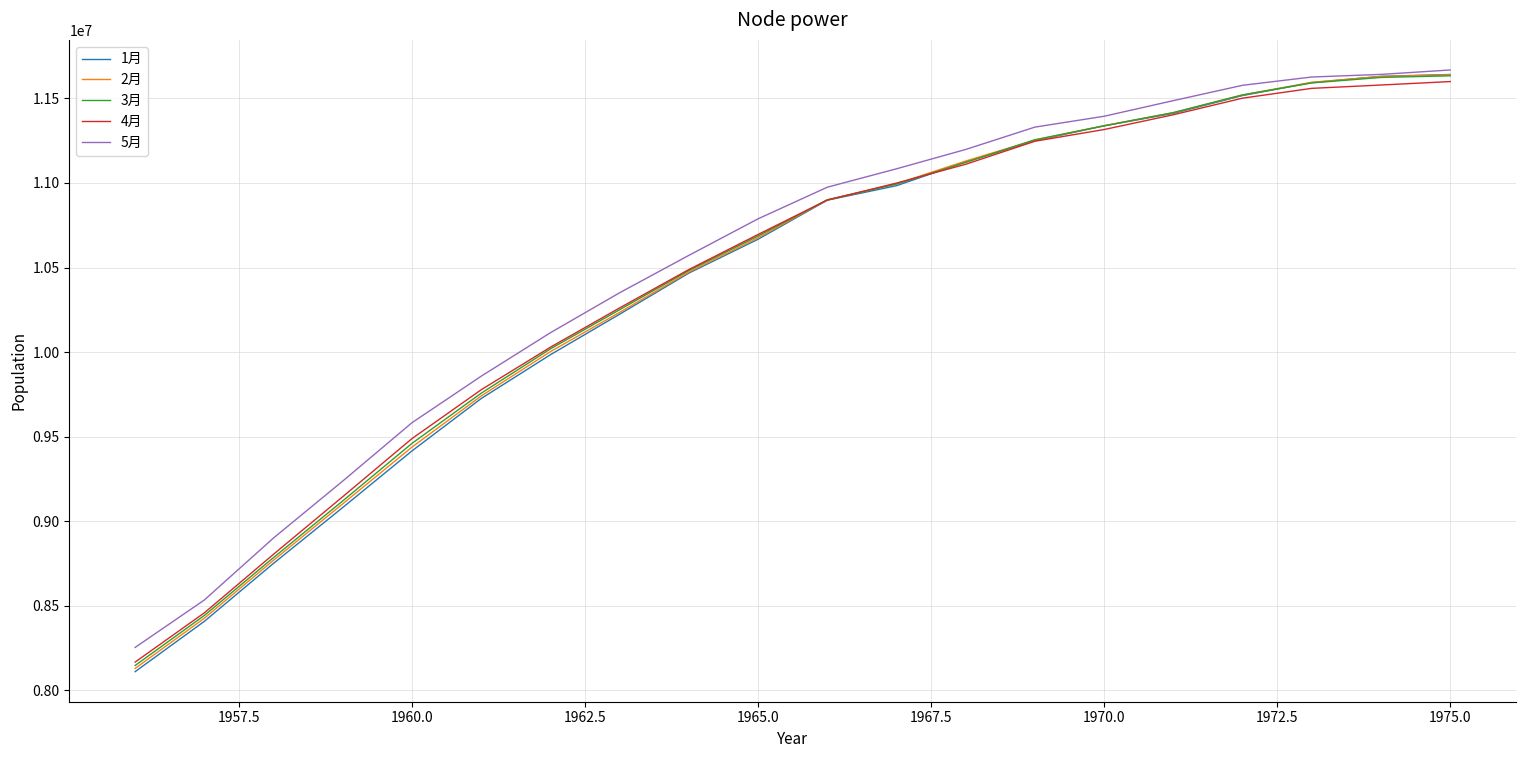

What is the lowest value of the 3月 series?

8147674